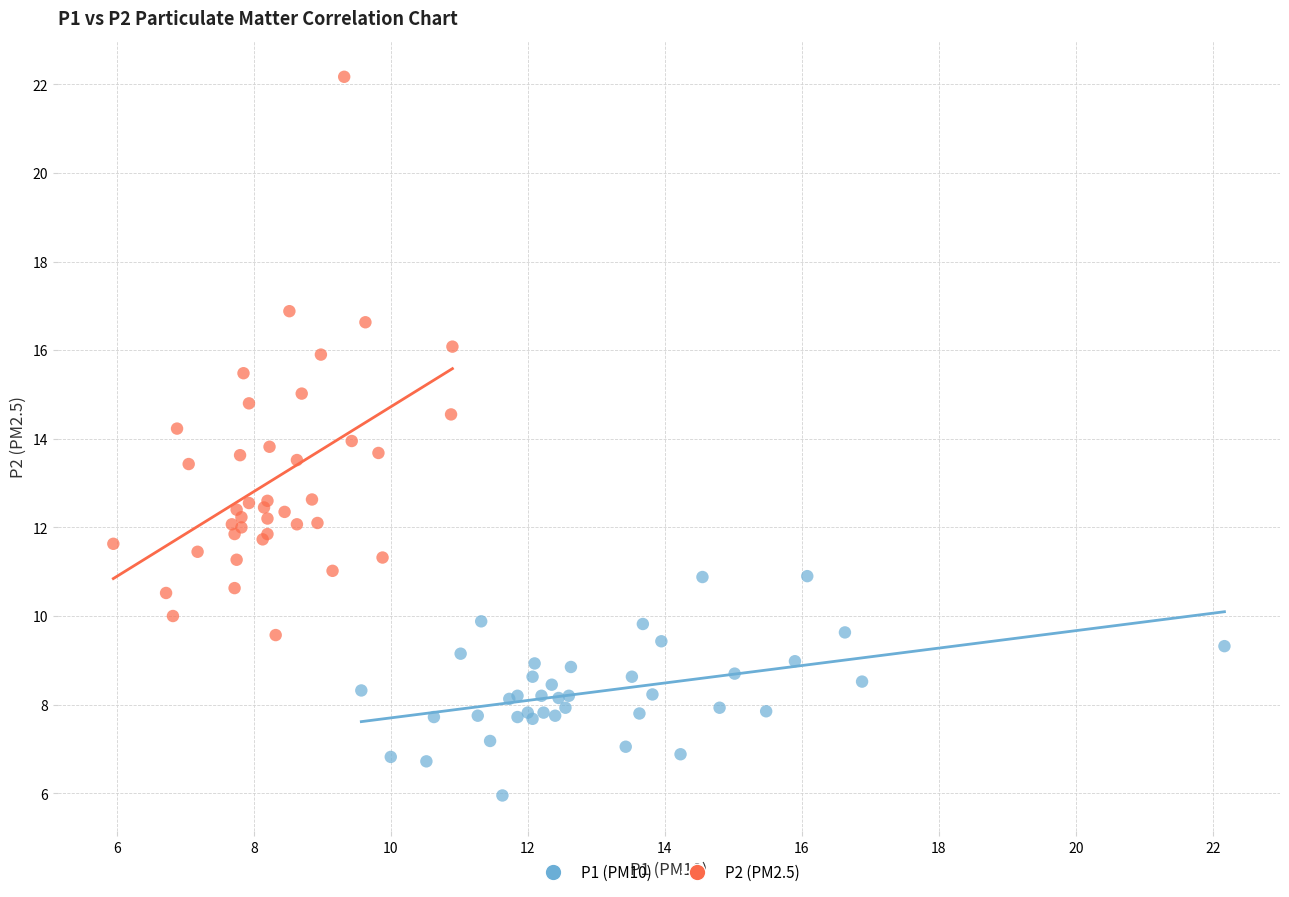

What are all the series names shown in the legend?

P1 (PM10), P2 (PM2.5)